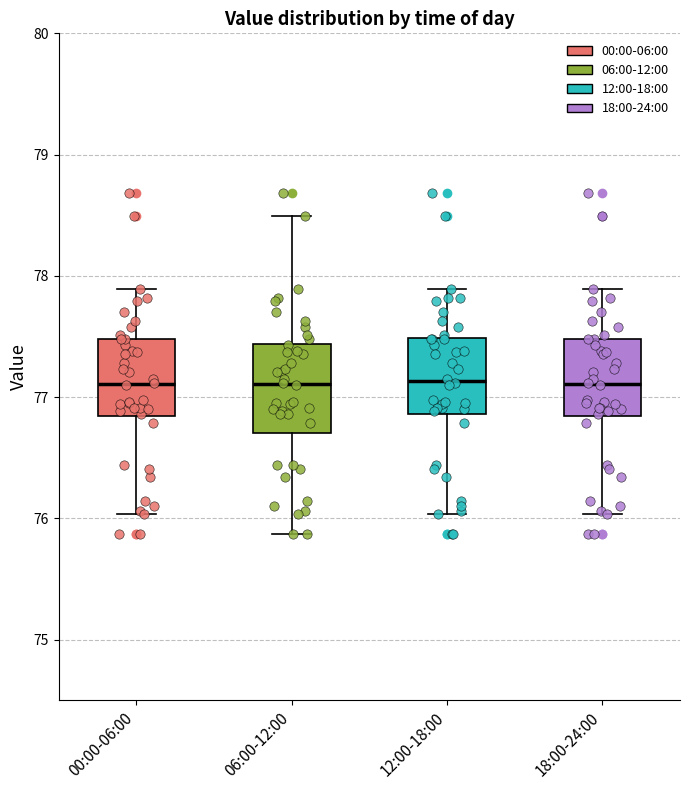

Reading left to right, transcribe this box plot: for each box, give where its median line is, the range the box spans, and where its two whiskers end, as read against the y-axis. The values are not printed on the chart, so give them approximately, as read against the axis.

00:00-06:00: median 77.1, box 76.8 to 77.5, whiskers 76.0 to 77.9
06:00-12:00: median 77.1, box 76.7 to 77.4, whiskers 75.9 to 78.5
12:00-18:00: median 77.1, box 76.9 to 77.5, whiskers 76.0 to 77.9
18:00-24:00: median 77.1, box 76.8 to 77.5, whiskers 76.0 to 77.9